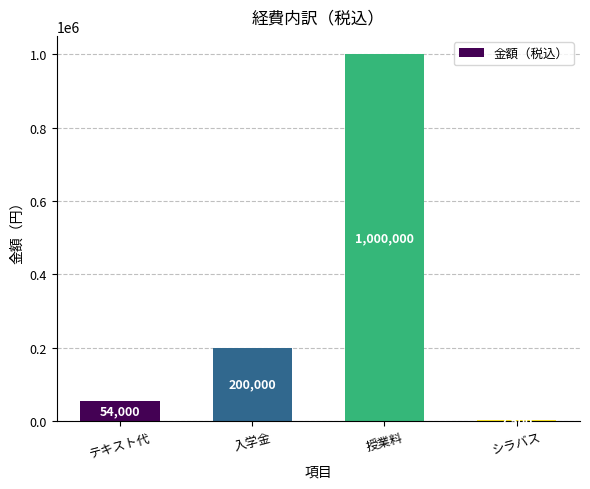

Reading left to right, extract all data points from this chart.

54000	200000	1000000	2500